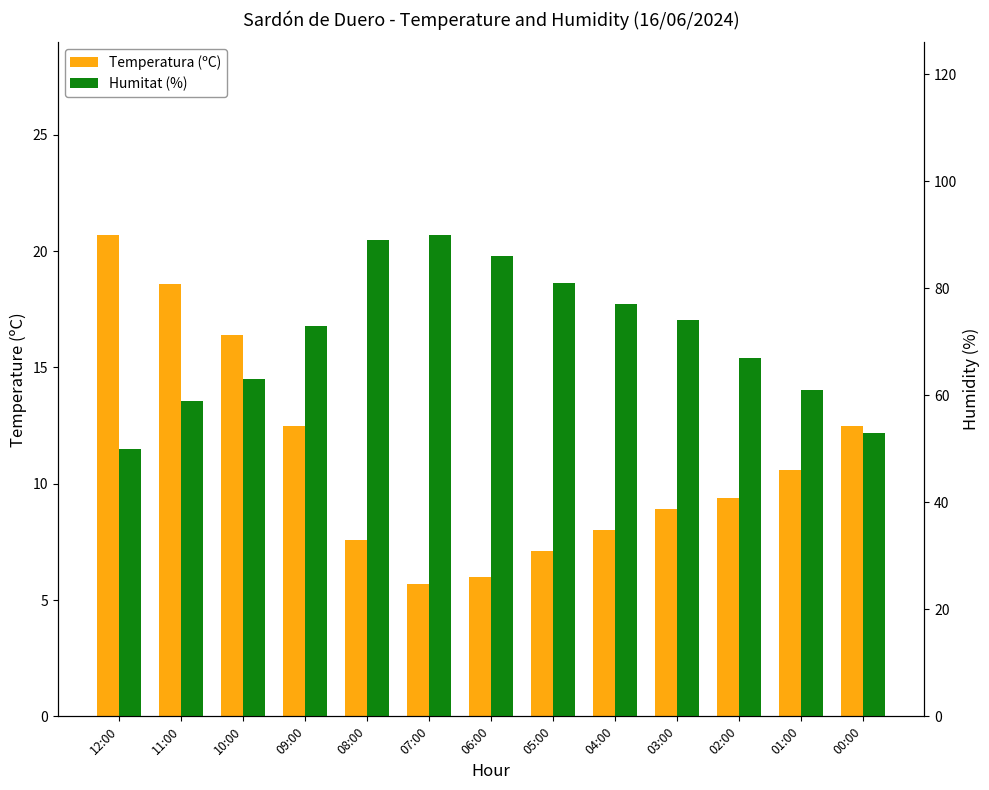

Reading left to right, extract all data points from this chart.

Temperatura (ºC): 12:00=20.7	11:00=18.6	10:00=16.4	09:00=12.5	08:00=7.6	07:00=5.7	06:00=6.0	05:00=7.1	04:00=8.0	03:00=8.9	02:00=9.4	01:00=10.6	00:00=12.5
Humitat (%): 12:00=50.0	11:00=59.0	10:00=63.0	09:00=73.0	08:00=89.0	07:00=90.0	06:00=86.0	05:00=81.0	04:00=77.0	03:00=74.0	02:00=67.0	01:00=61.0	00:00=53.0